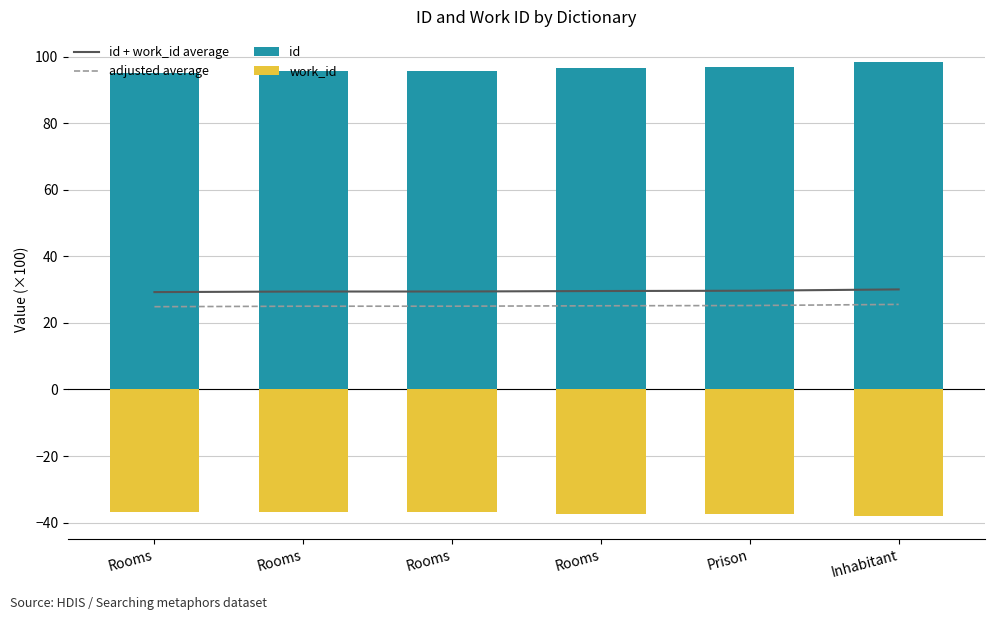

Which series has the widest spread of values?

id